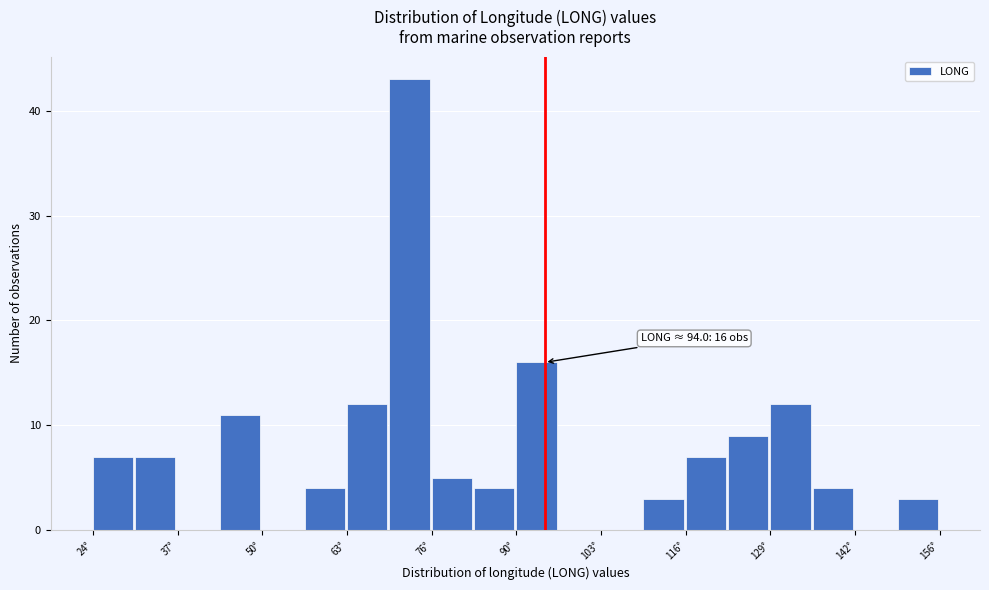

Around what value on the x-axis is the tallest bar? Give the approximate position of its centre, as read against the axis.

72